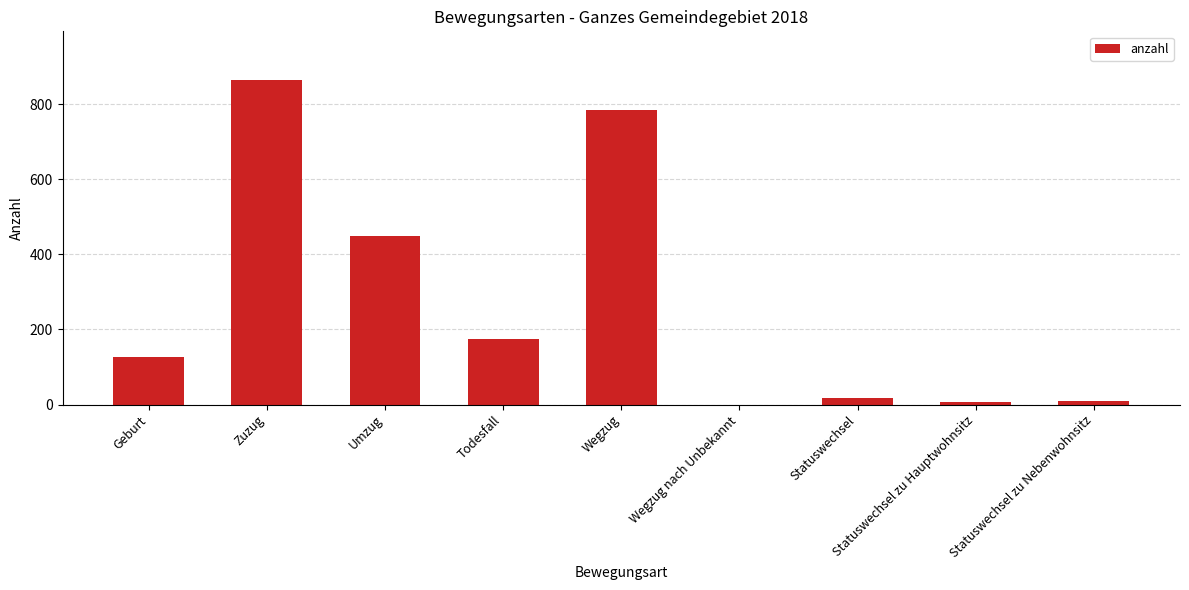

What is the sum of all values?

2432